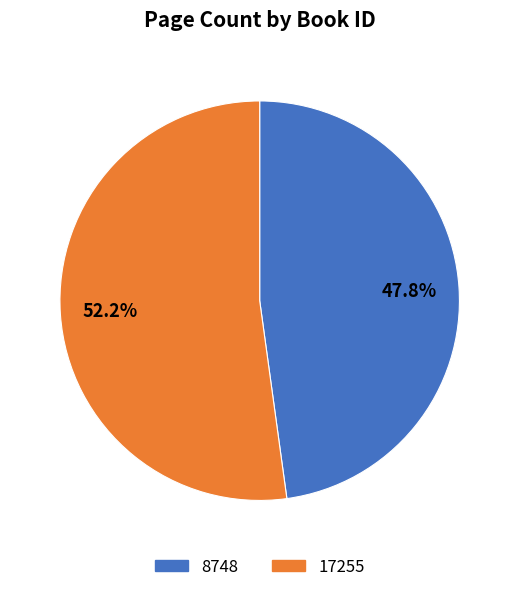

Which category has the smallest portion of the pie?

8748